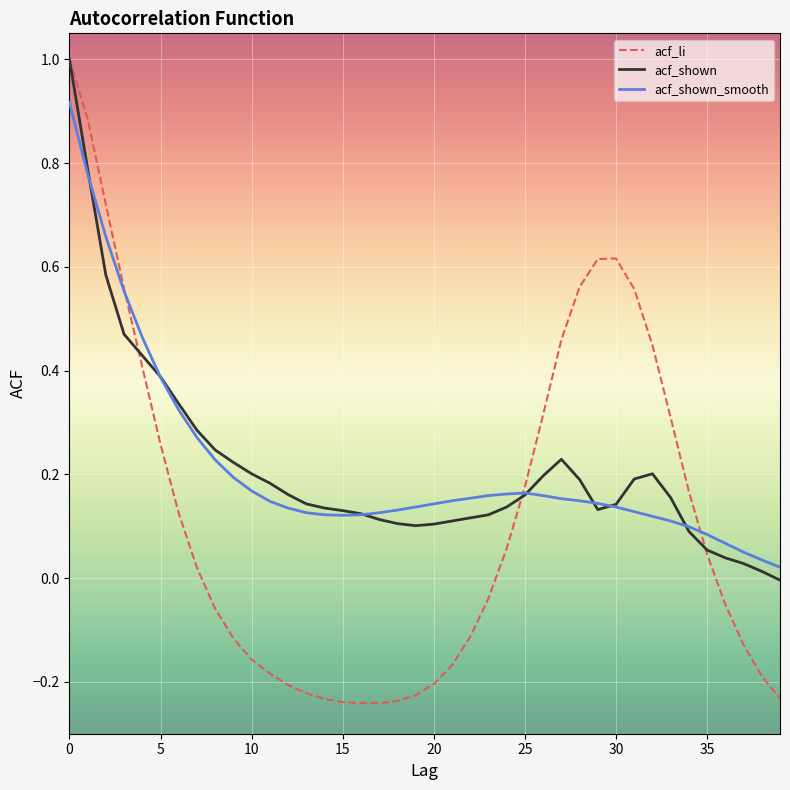

True or false: acf_shown has more than 0 points higher than both neighbors.

True